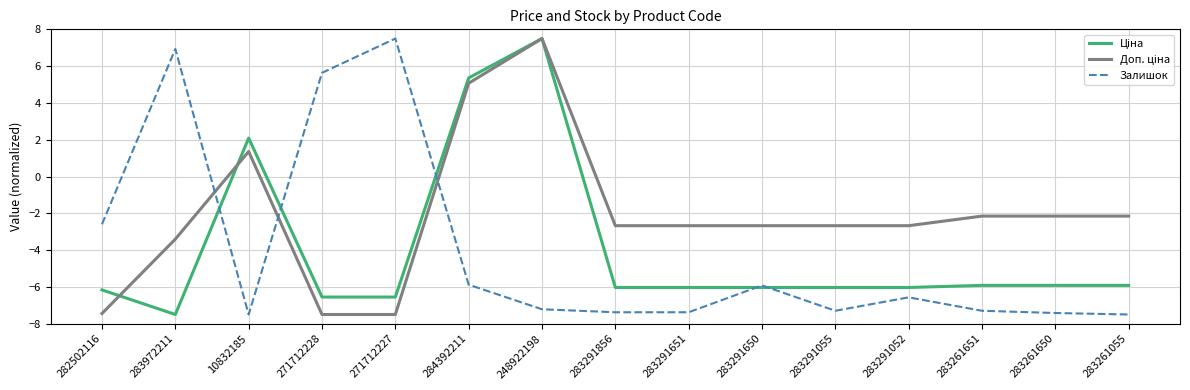

At which category is the sum across all series the highest?

248922198